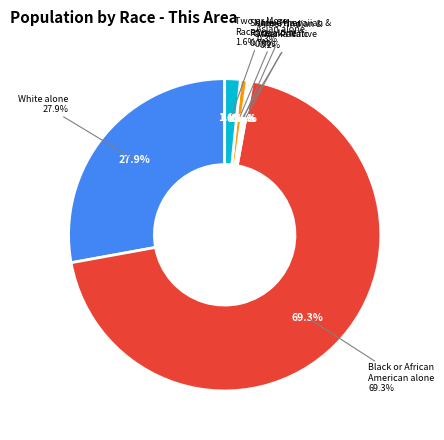

Is American Indian and Alaska Native the majority of the pie?

No